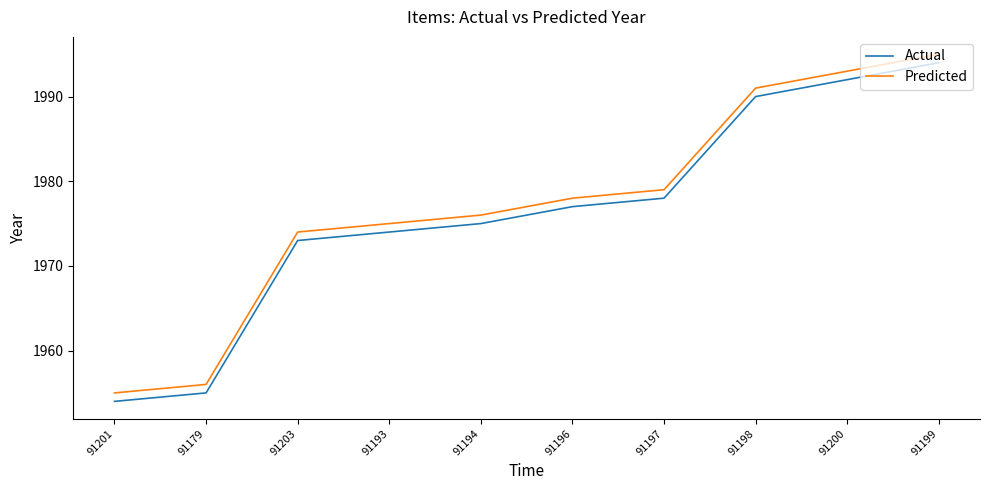

True or false: Actual has more than 2 points higher than both neighbors.

False